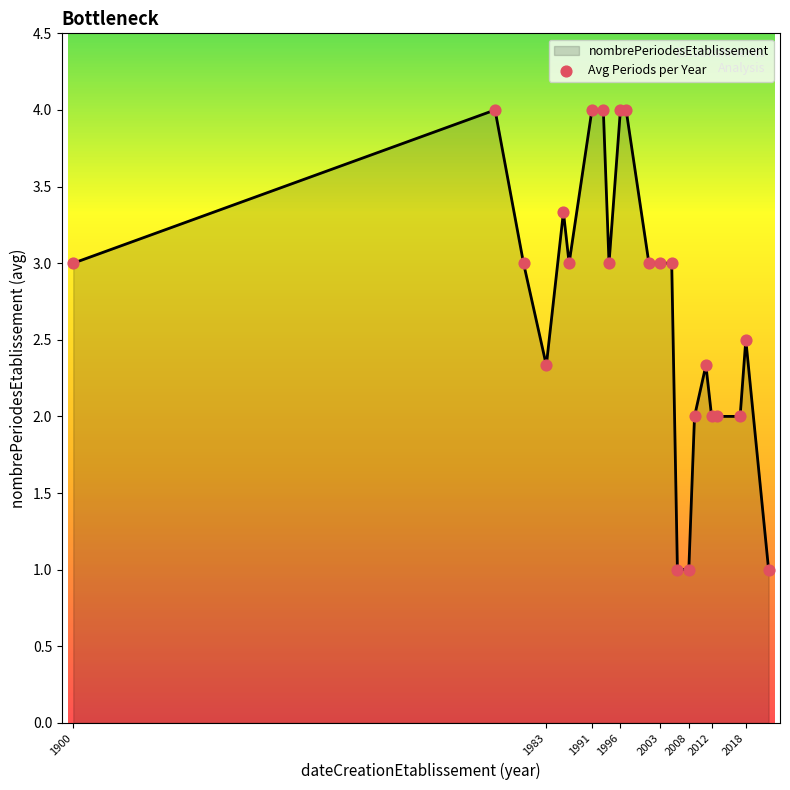

What is the maximum value shown in the chart?

4.0